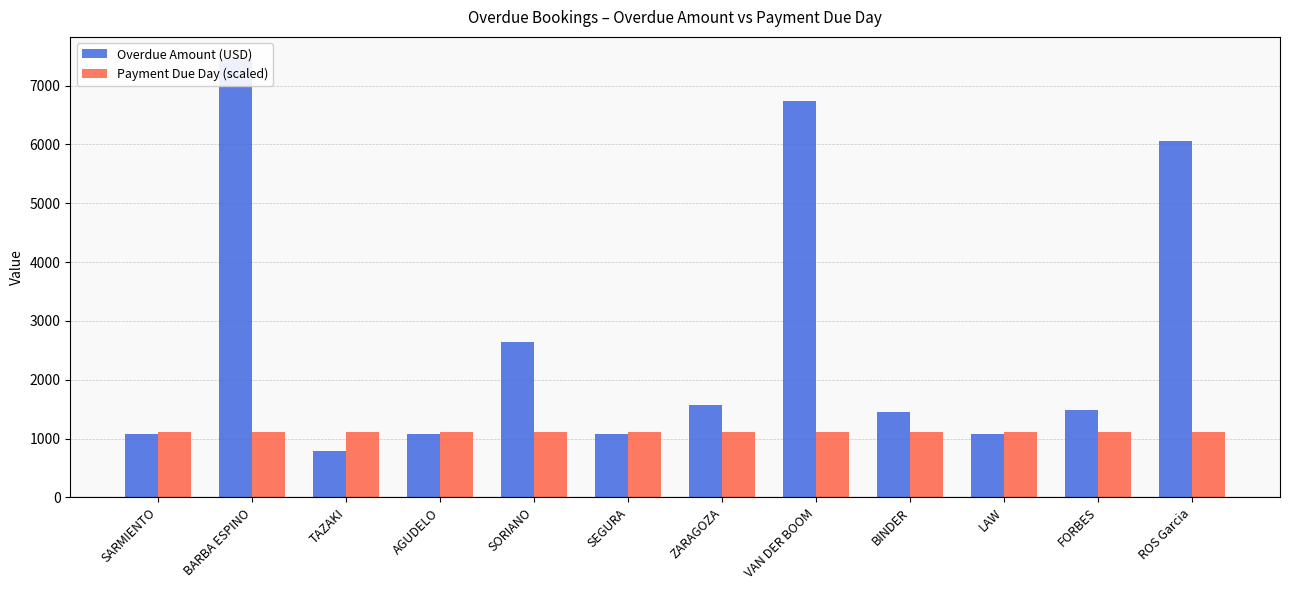

Which category has the highest value in the Overdue Amount (USD) series?

BARBA ESPINO